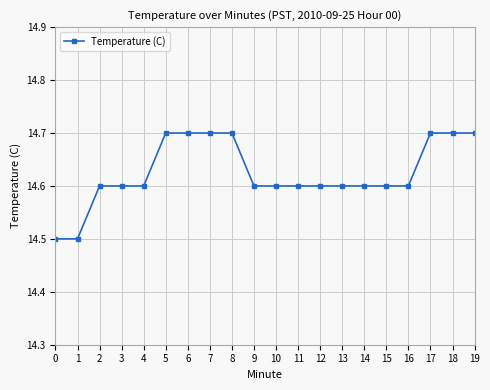

What is the sum of the values at 13 and 10?

29.2